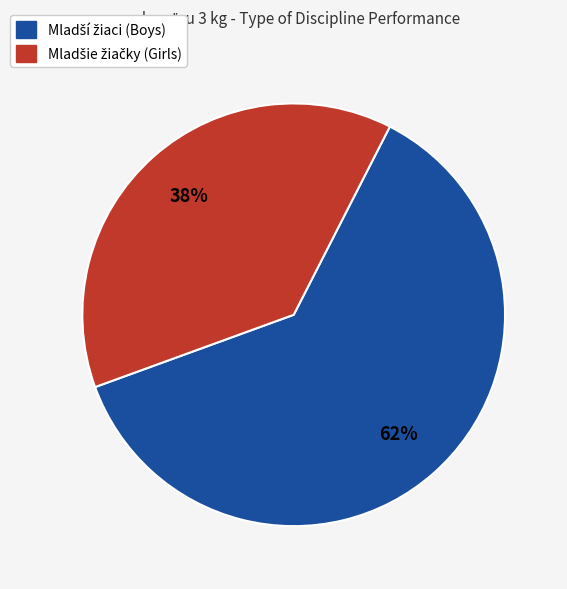

To the nearest percent, what is the difference between the largest and smallest slice percentages?

24%